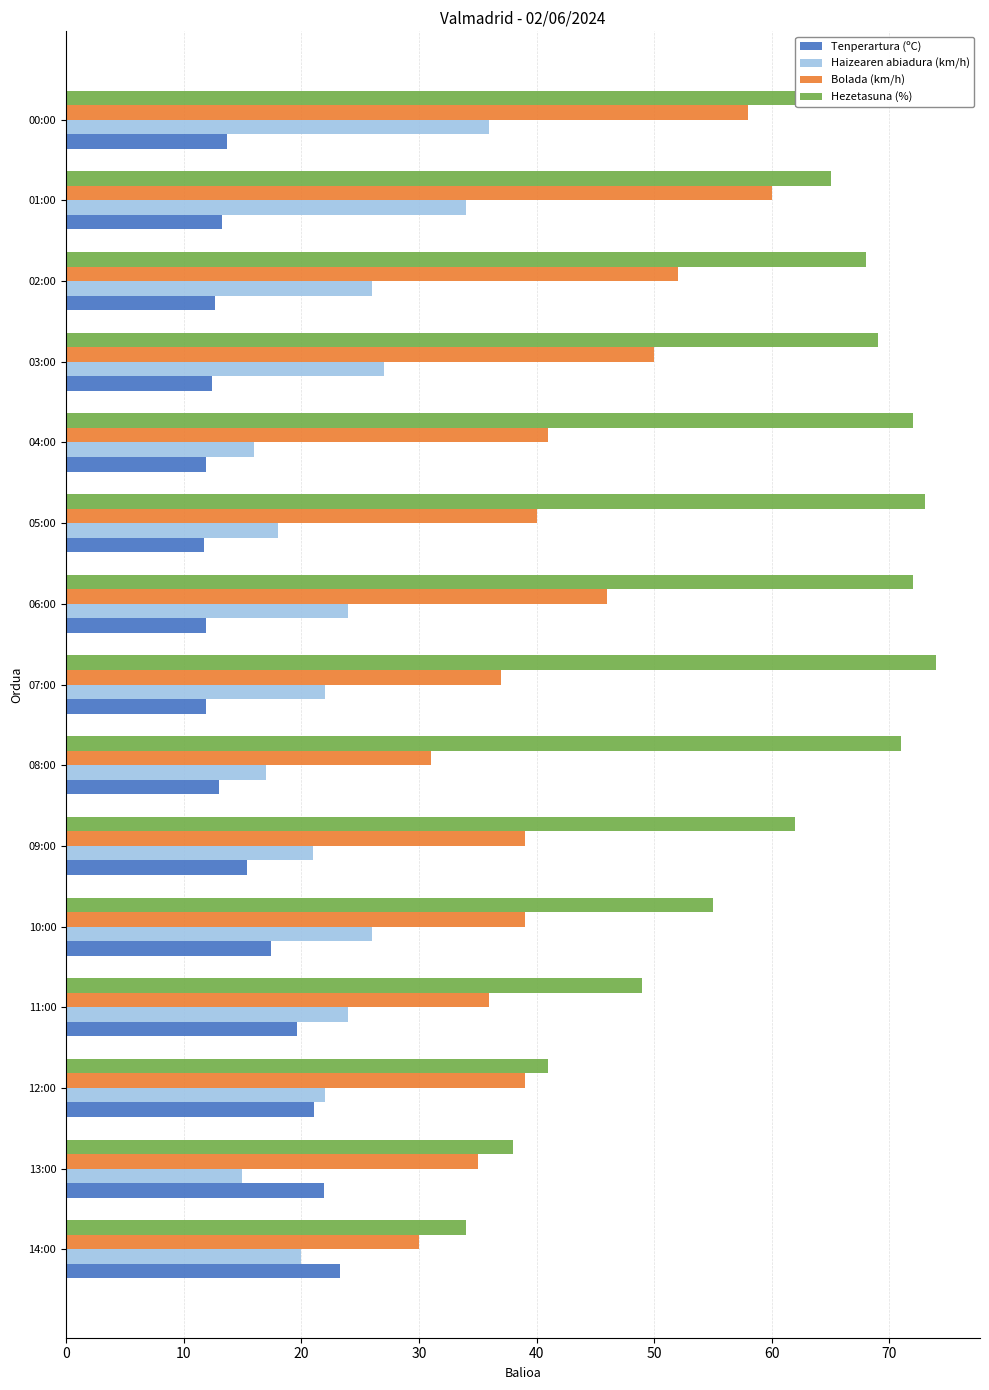

Count the number of data series in this chart.

4